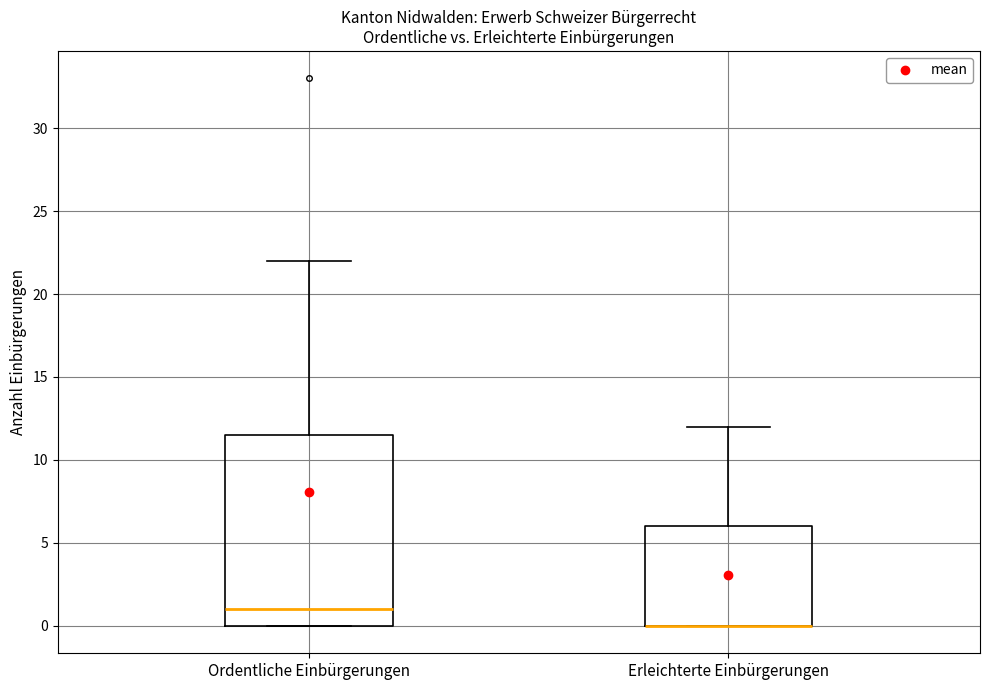

Where does the median line of the box for Ordentliche Einbürgerungen sit on the y-axis? The values are not printed on the chart, so give them approximately, as read against the axis.

1.0